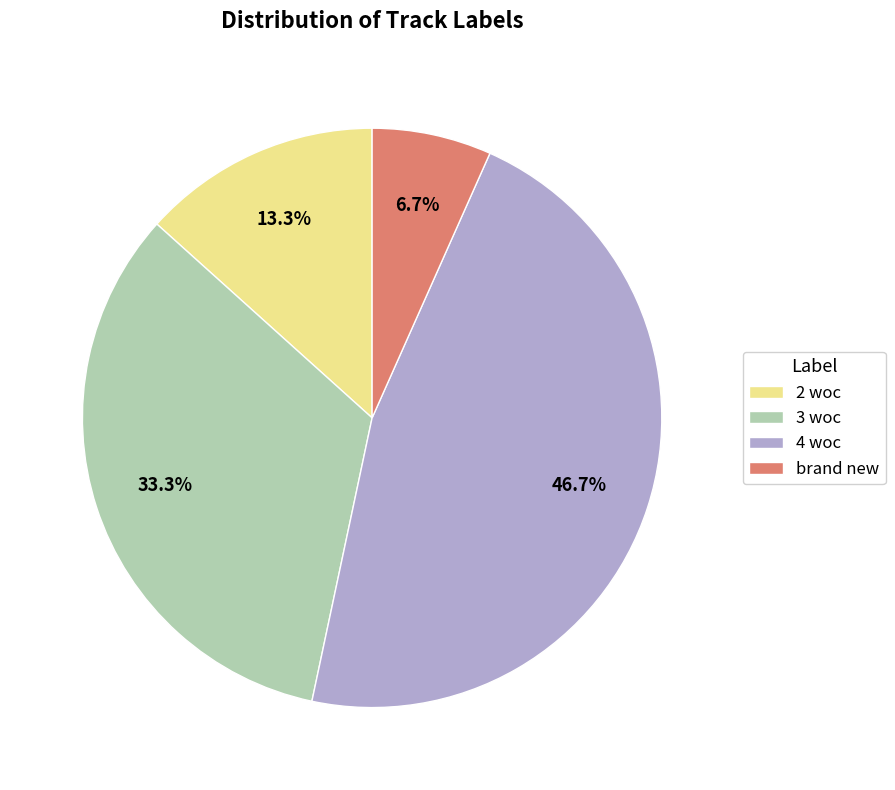

Which has a higher value, 3 woc or 4 woc?

4 woc